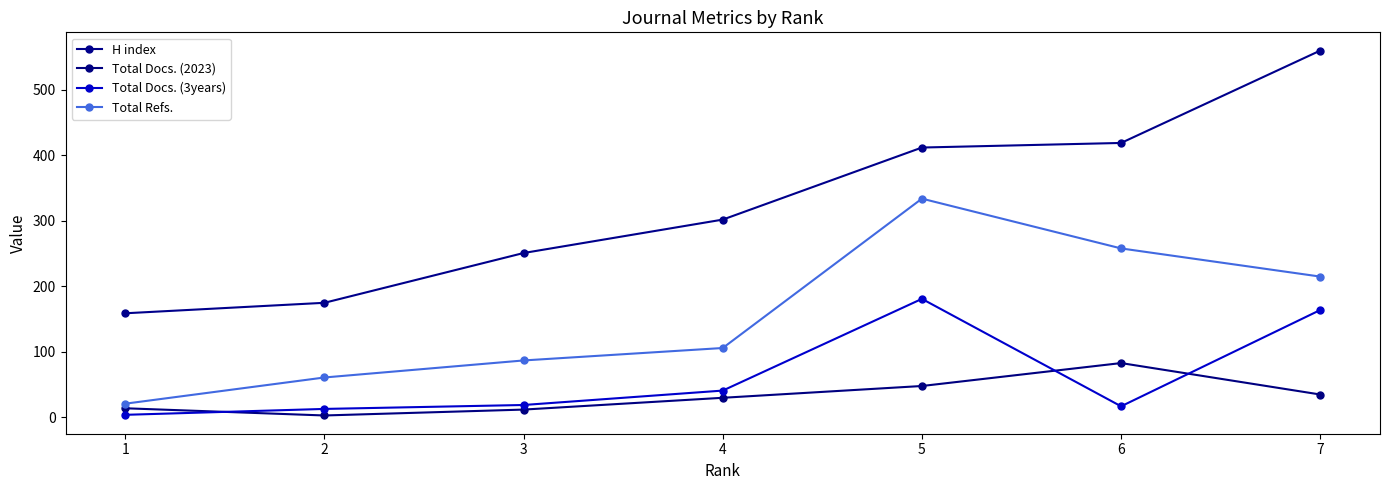

Which category has the highest value across all series?

7